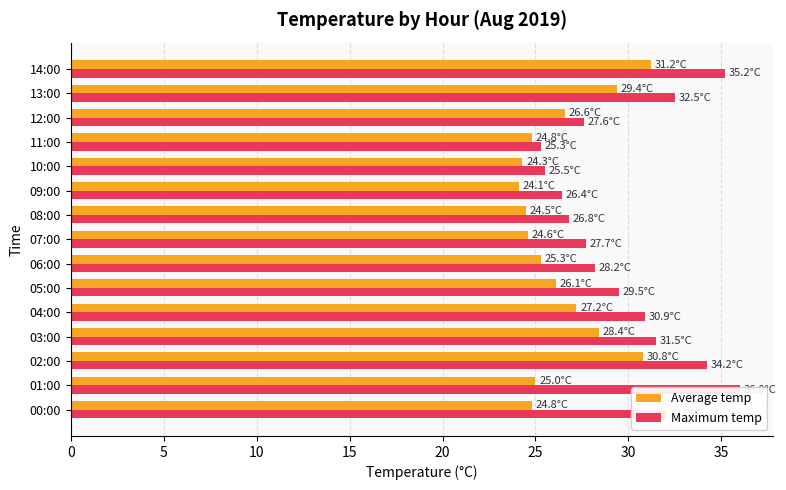

Which has a higher value, 10:00 or 09:00?

10:00